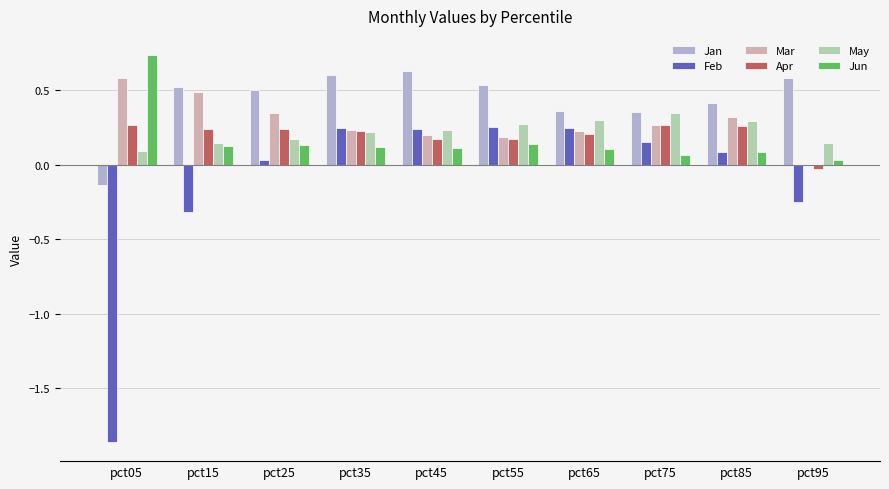

Which series changed the most between pct65 and pct95?

Feb